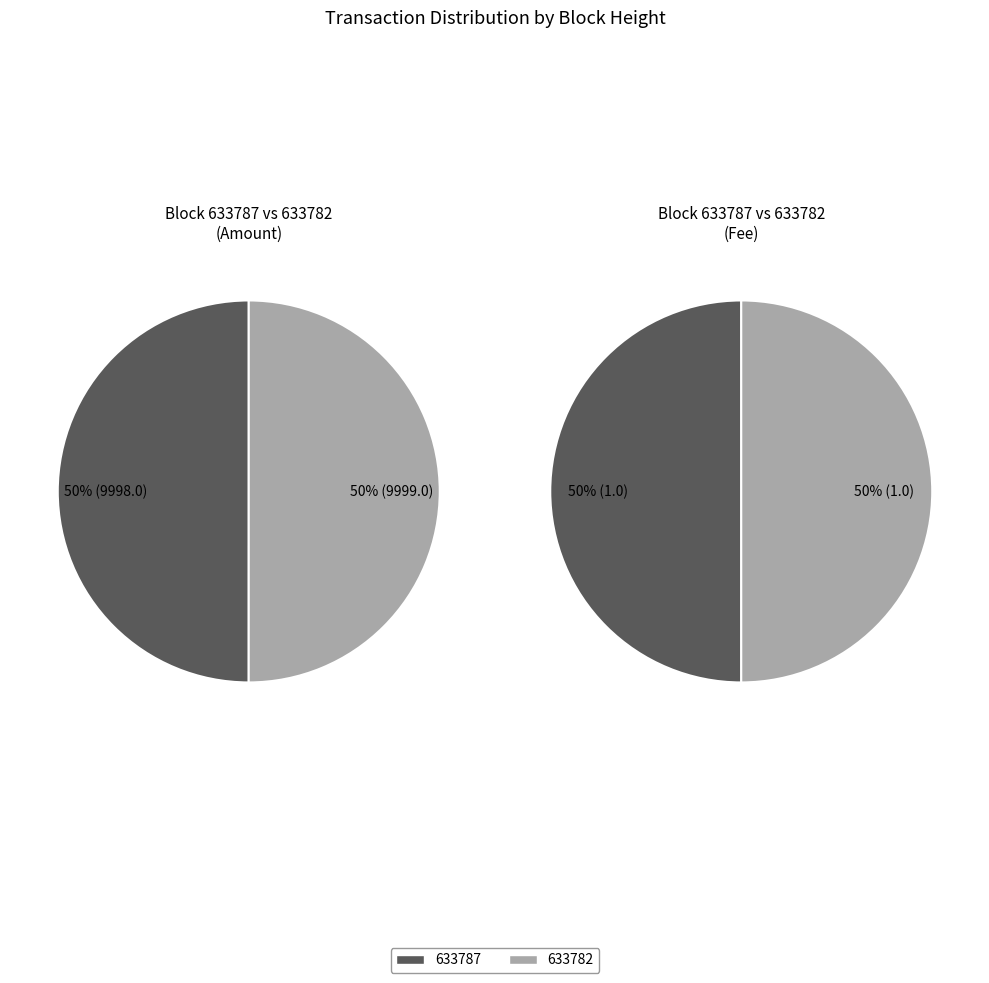

Count the number of slices in the pie.

2